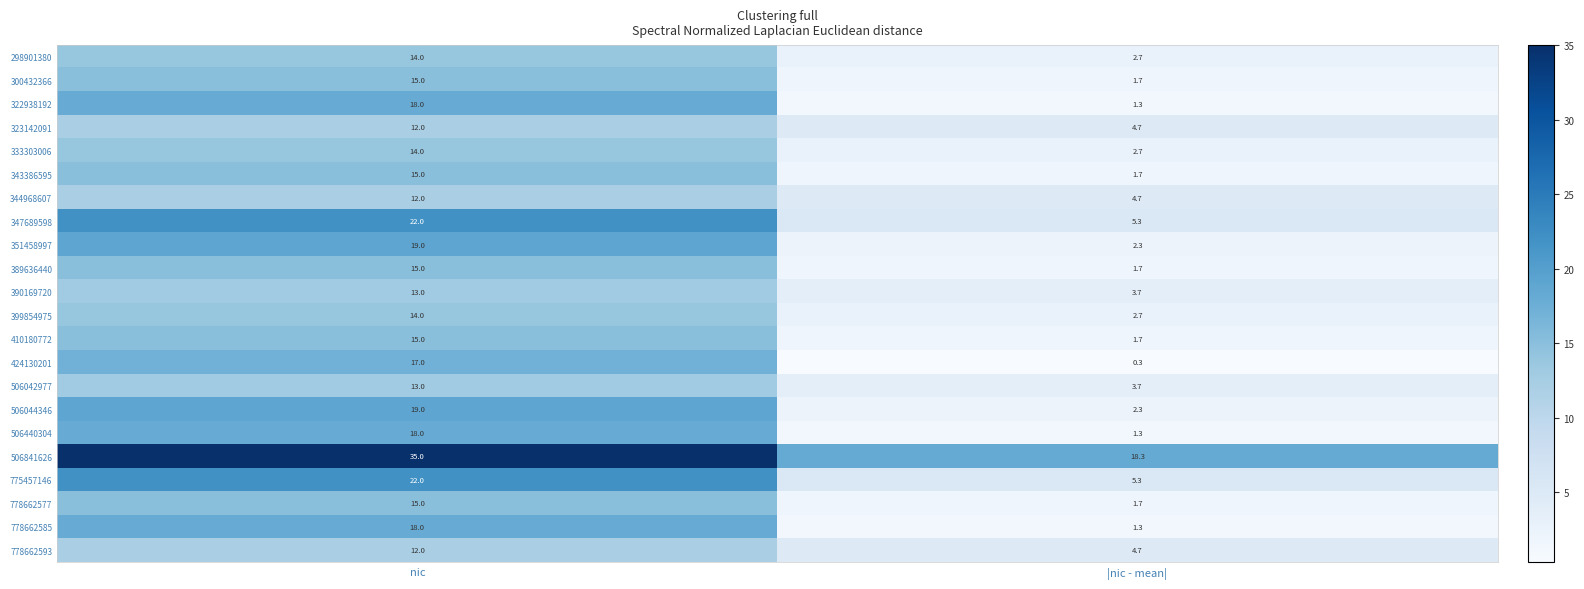

Which category has the lowest value in the 389636440 series?

|nic - mean|